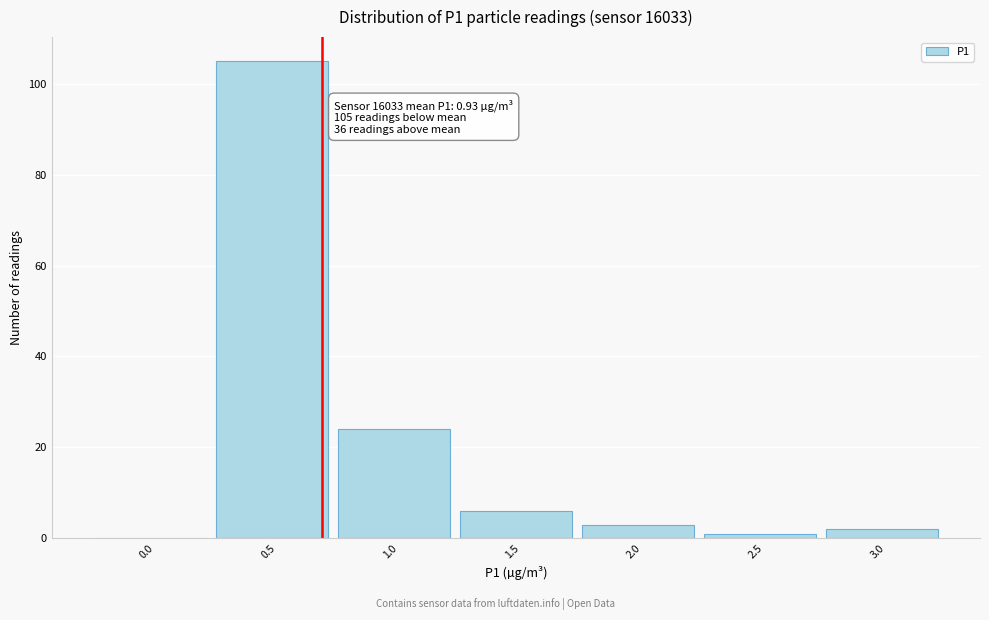

Reading left to right, what are all the values shown in this chart?

0.0=0	0.5=105	1.0=24	1.5=6	2.0=3	2.5=1	3.0=2